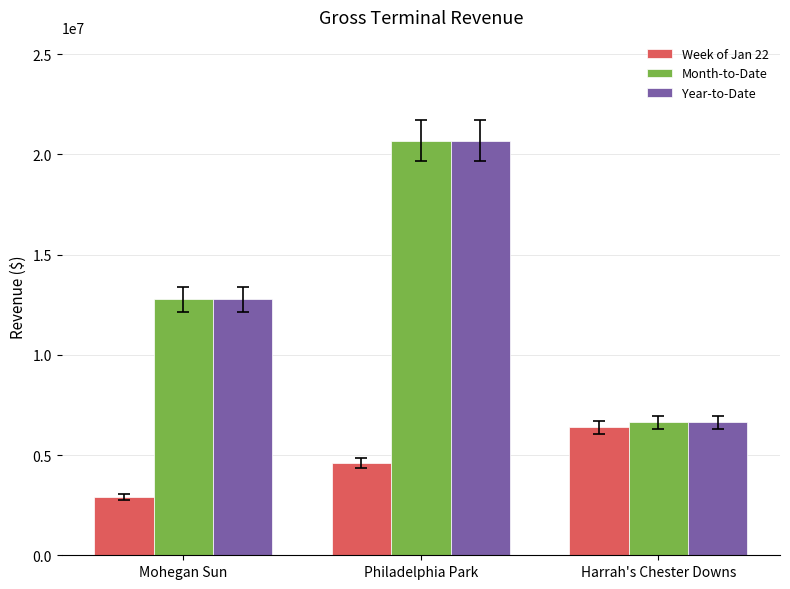

Is the value of Week of Jan 22 at Philadelphia Park greater than the value of Year-to-Date at Philadelphia Park?

No